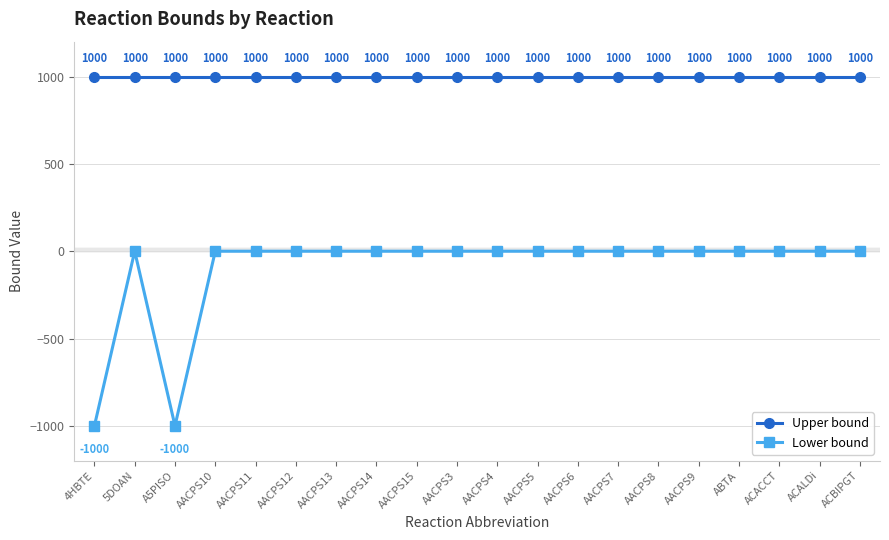

List the series in order of their overall mean, highest first.

Upper bound, Lower bound